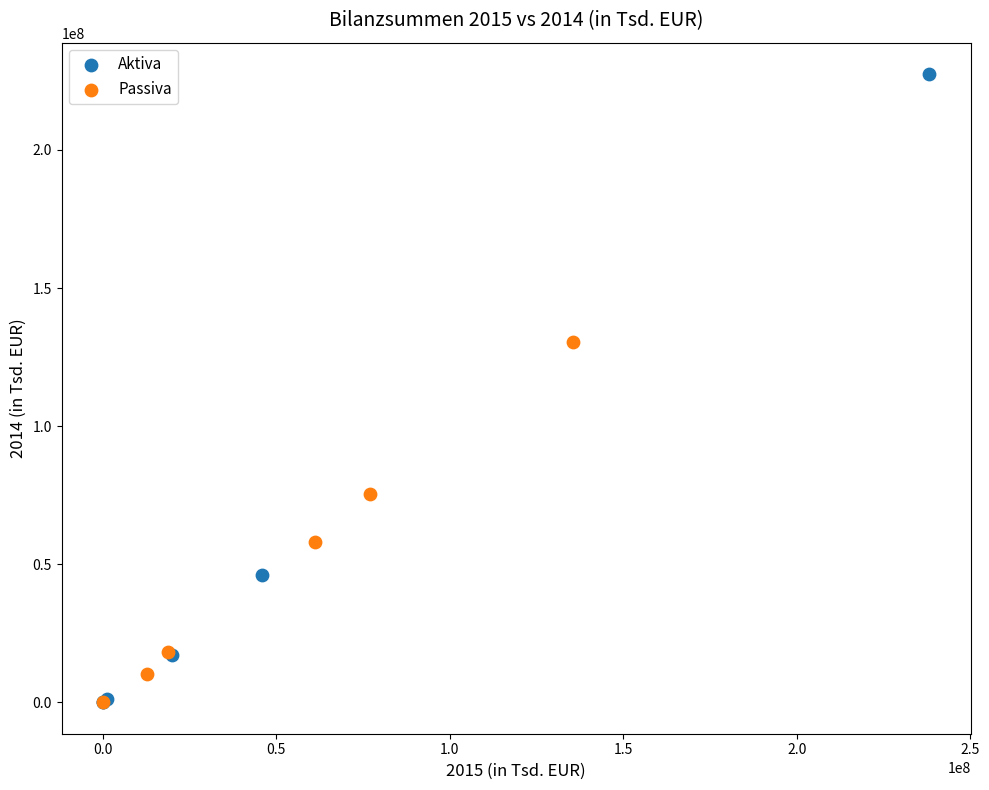

Which series reaches the maximum Y coordinate?

Aktiva